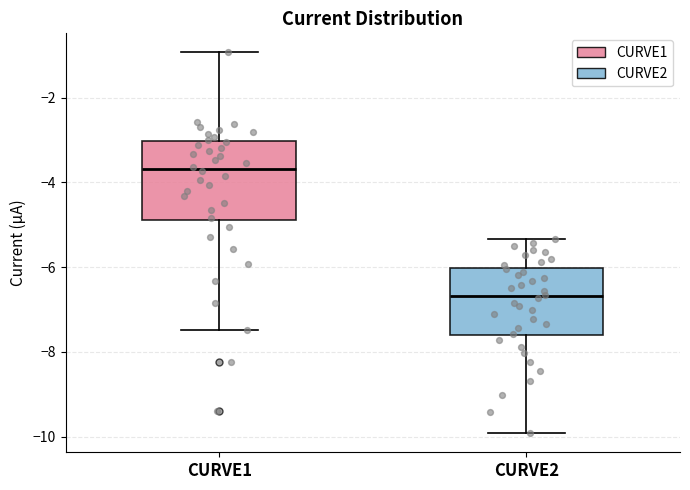

Reading left to right, read every box against the y-axis: the position of its median line, the range the box covers, and the ends of its whiskers. The values are not printed on the chart, so give them approximately, as read against the axis.

CURVE1: median -3.6, box -4.8 to -3.0, whiskers -7.4 to -1.0
CURVE2: median -6.6, box -7.6 to -6.0, whiskers -10.0 to -5.4